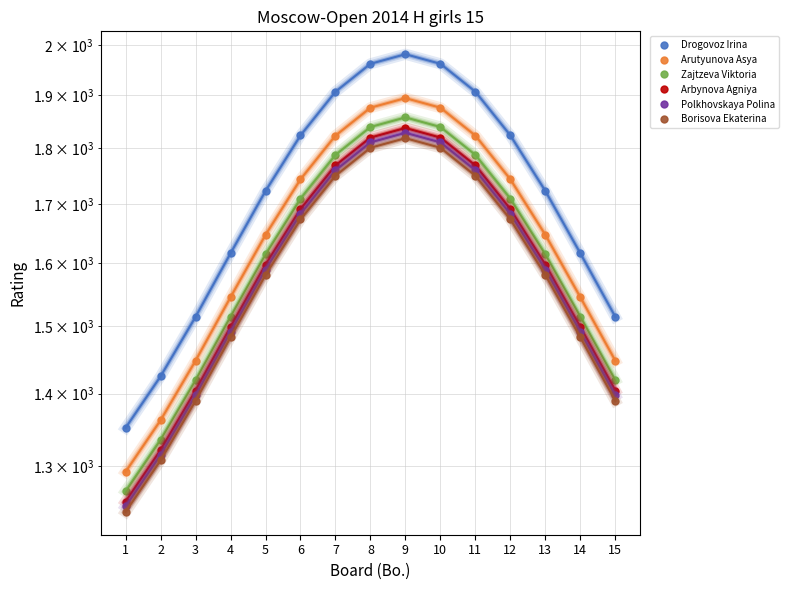

Is it true that Arutyunova Asya equals 1447.9 at 15?

True